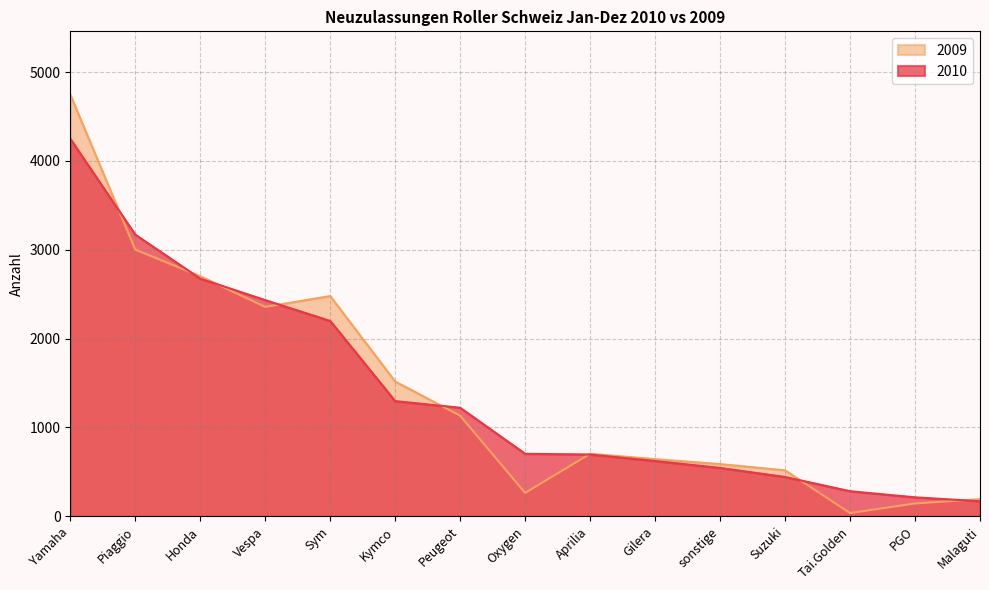

Reading left to right, transcribe all the data shown in this chart.

2010: 4249	3170	2675	2433	2199	1297	1222	704	696	623	545	443	283	214	170
2009: 4746	3002	2702	2357	2479	1517	1133	264	704	644	588	518	37	145	193